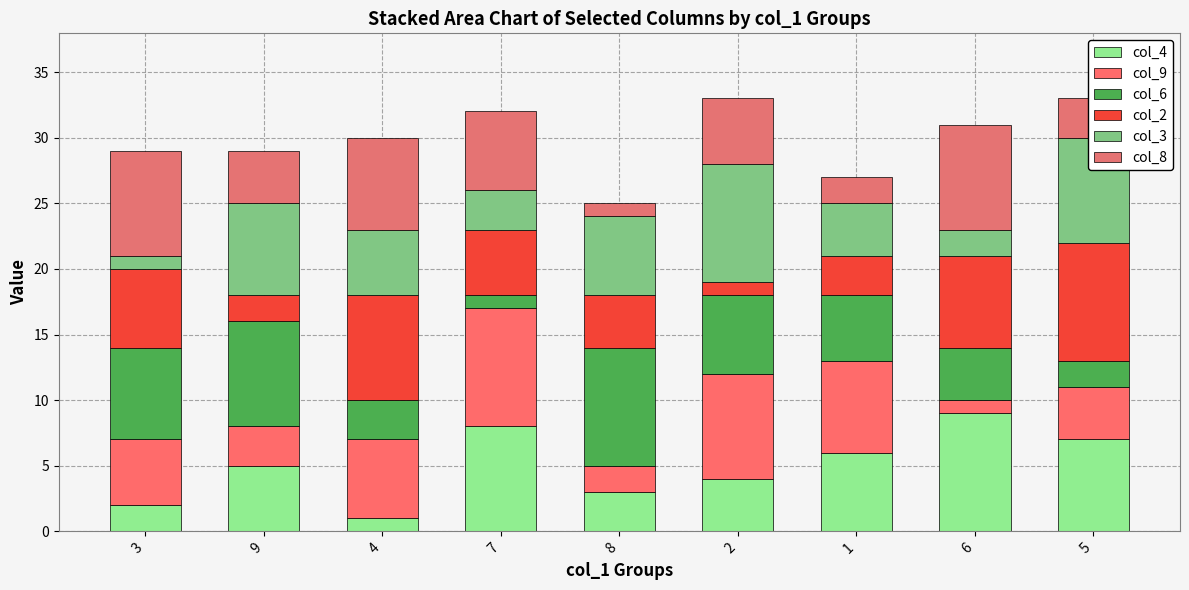

Is it true that col_2 equals 2 at 9?

True